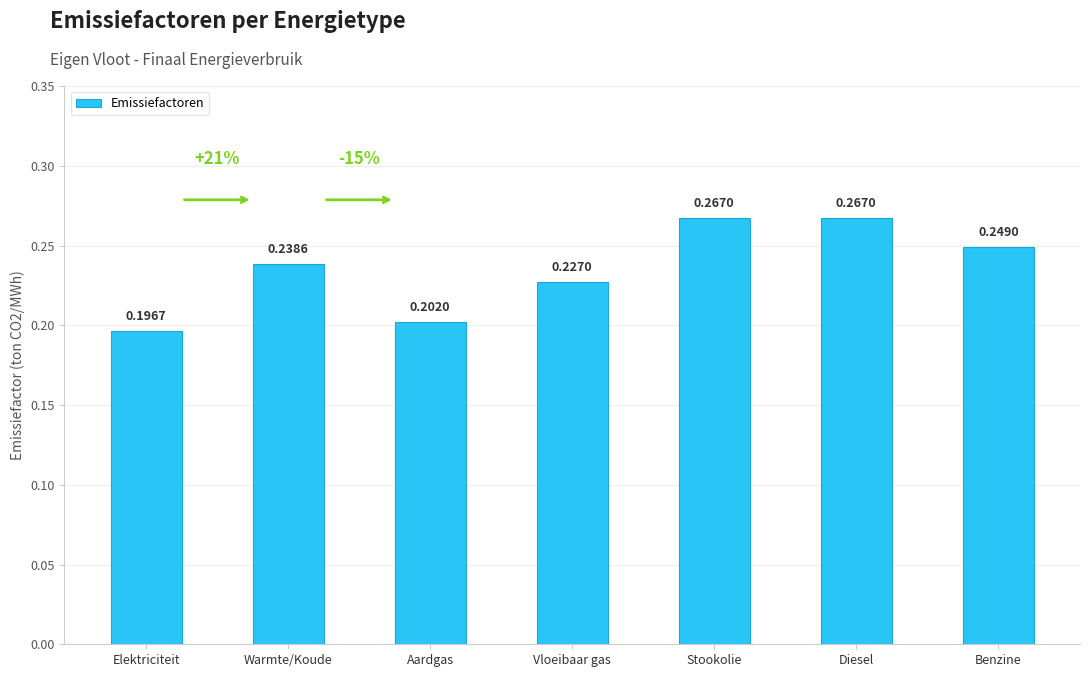

Which has a higher value, Warmte/Koude or Vloeibaar gas?

Warmte/Koude